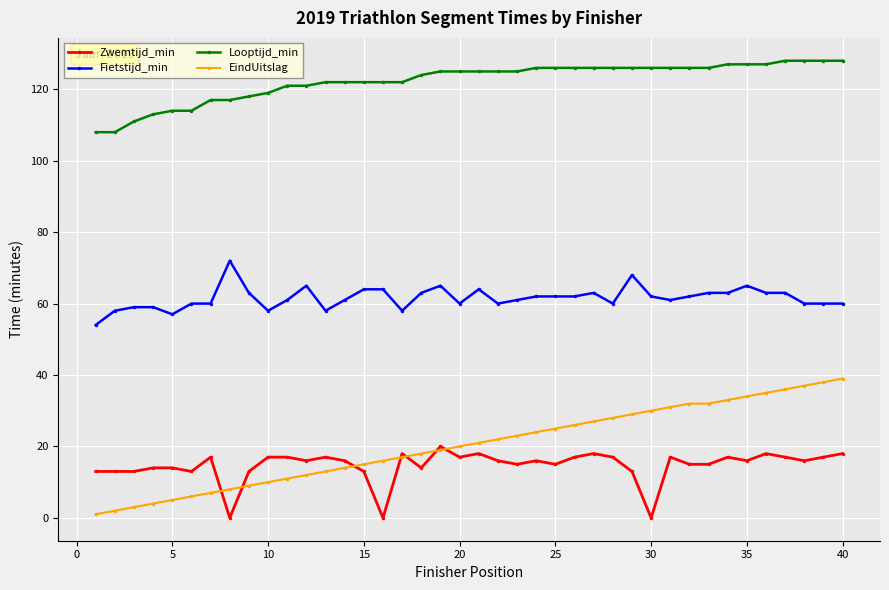

What is the difference between the maximum and second lowest values in the EindUitslag series?

37